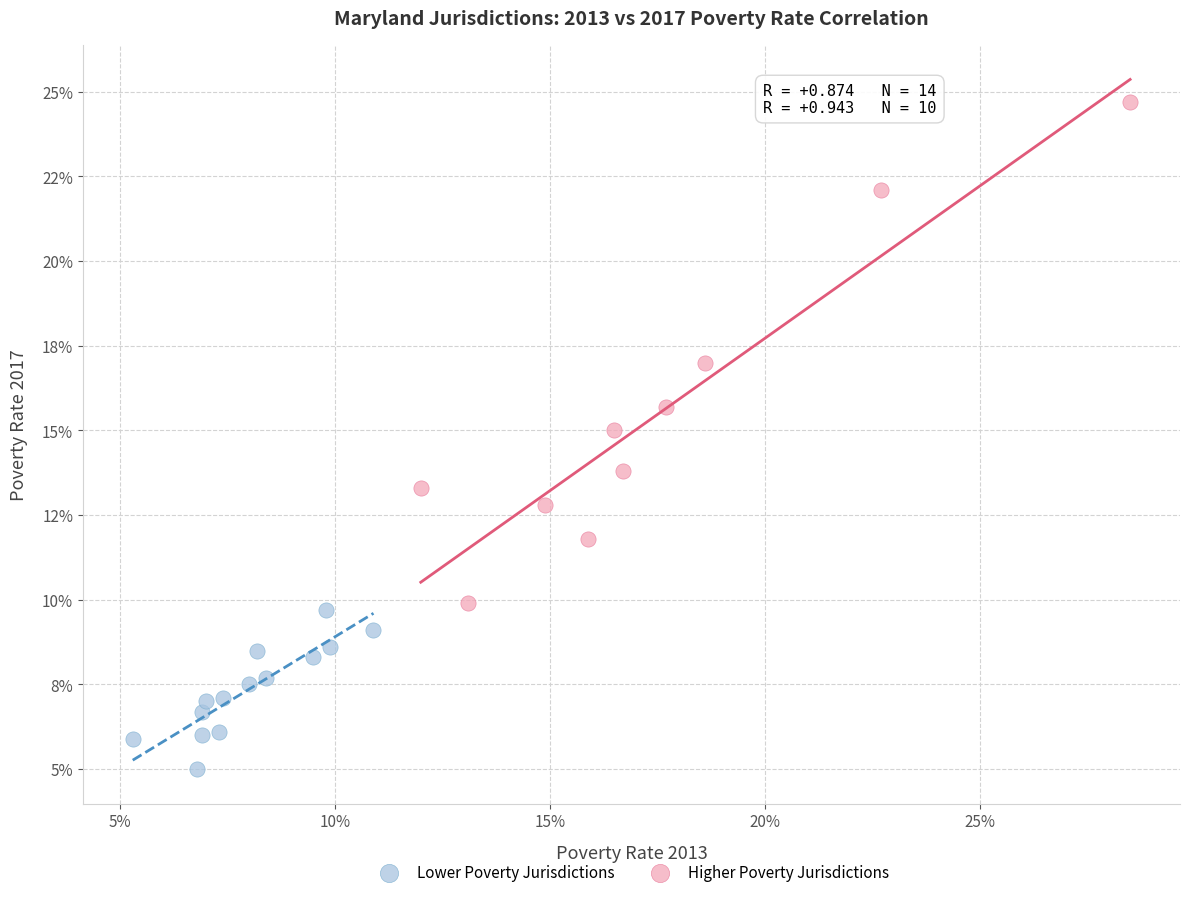

Which series reaches the minimum Y coordinate?

Lower Poverty Jurisdictions